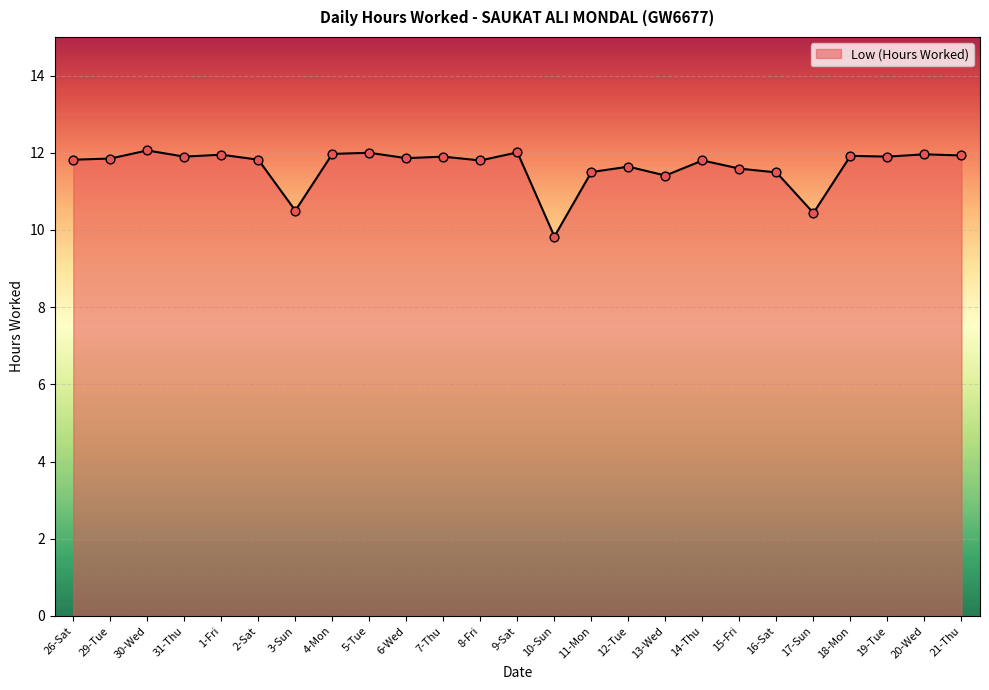

Which has a higher value, 19-Tue or 16-Sat?

19-Tue